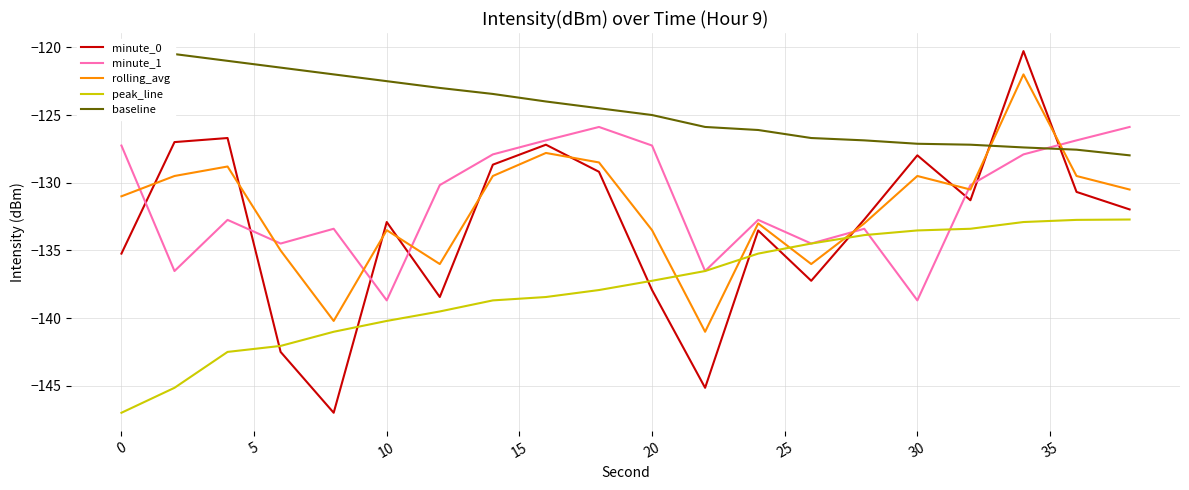

What is the difference between the maximum and minimum values in the rolling_avg series?

19.0